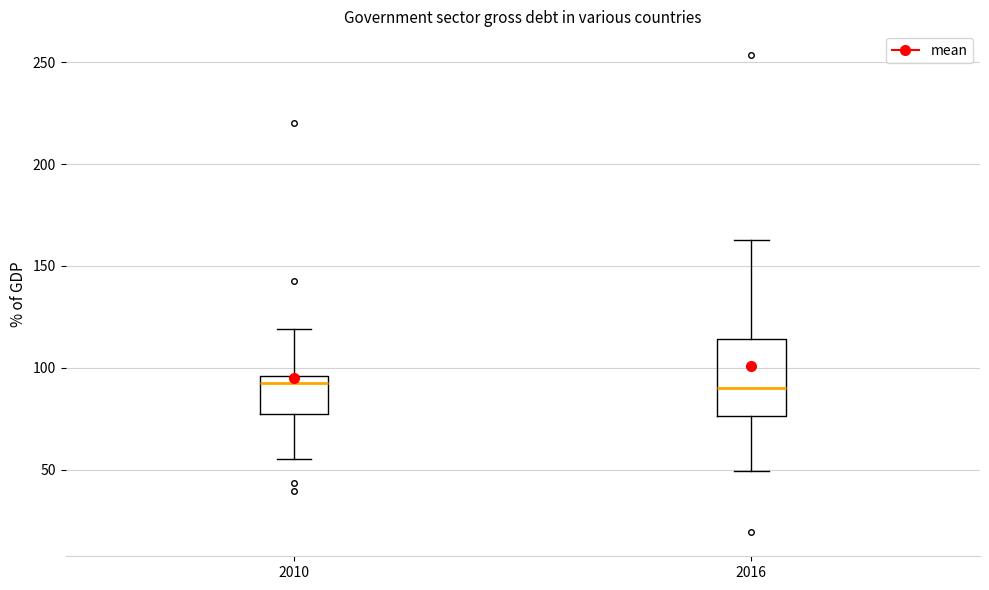

Where is the upper edge of the box at x = 2010 on the y-axis? The values are not printed on the chart, so give them approximately, as read against the axis.

95